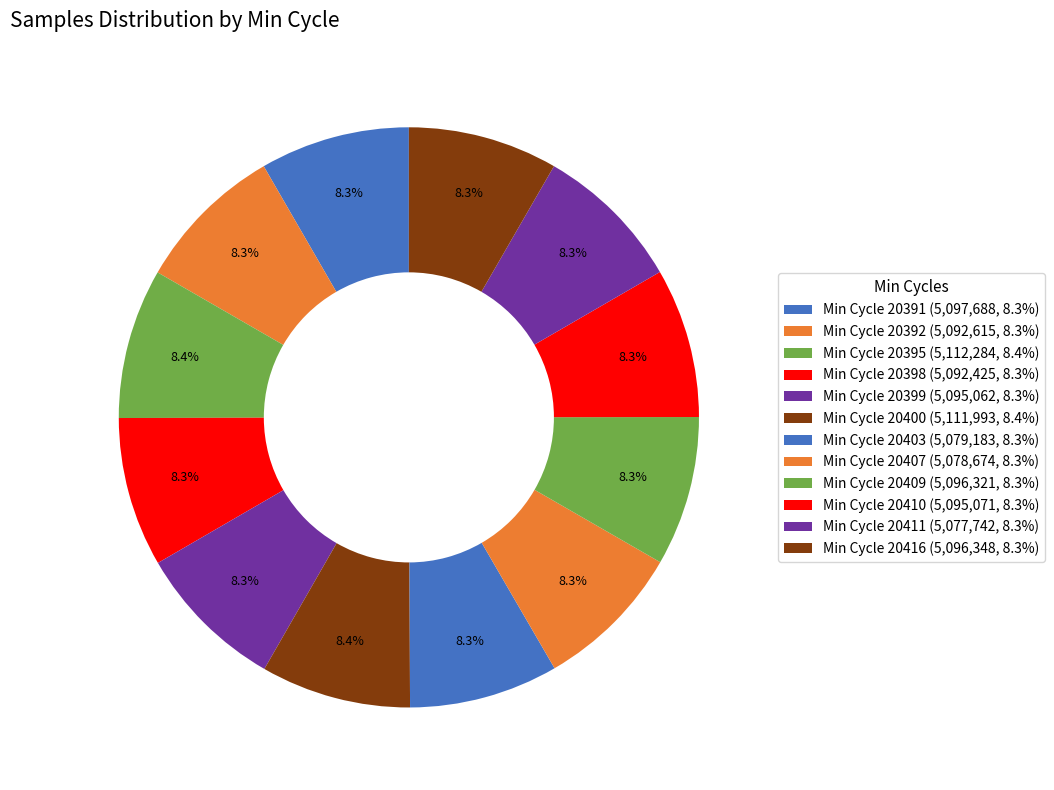

Is there a majority slice in this chart?

No